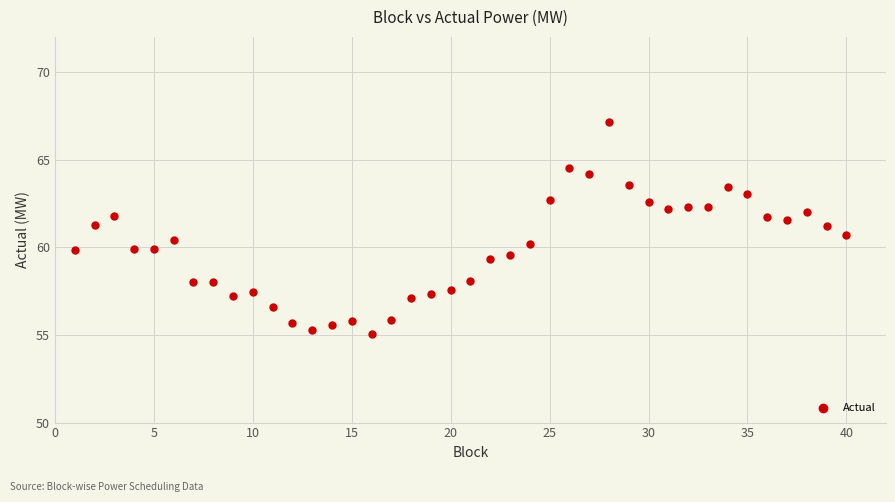

What is the range of X values (max minus min)?

39.0